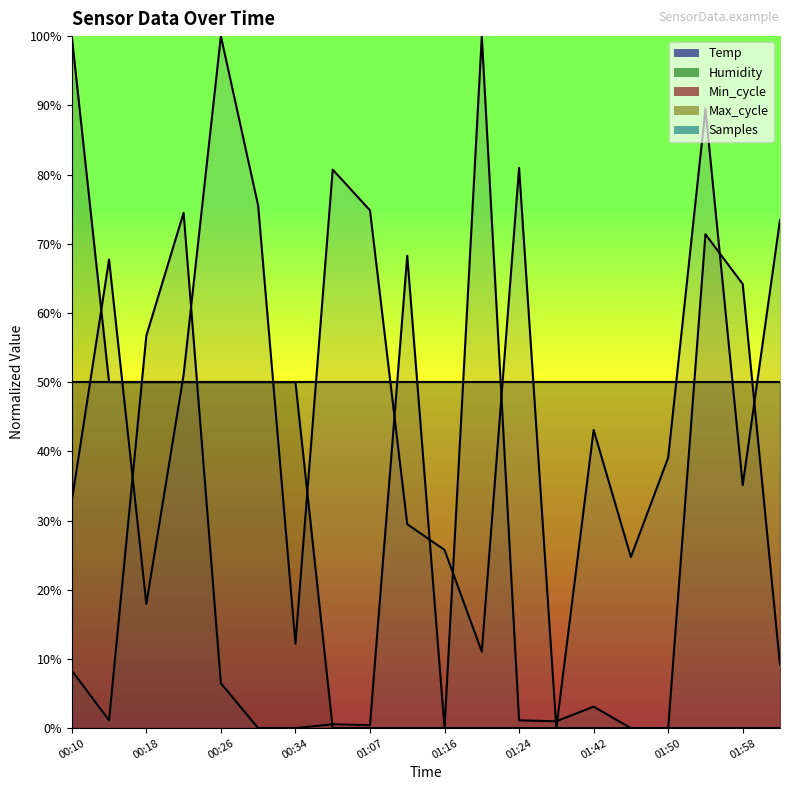

What is the maximum value shown in the chart?

100.0